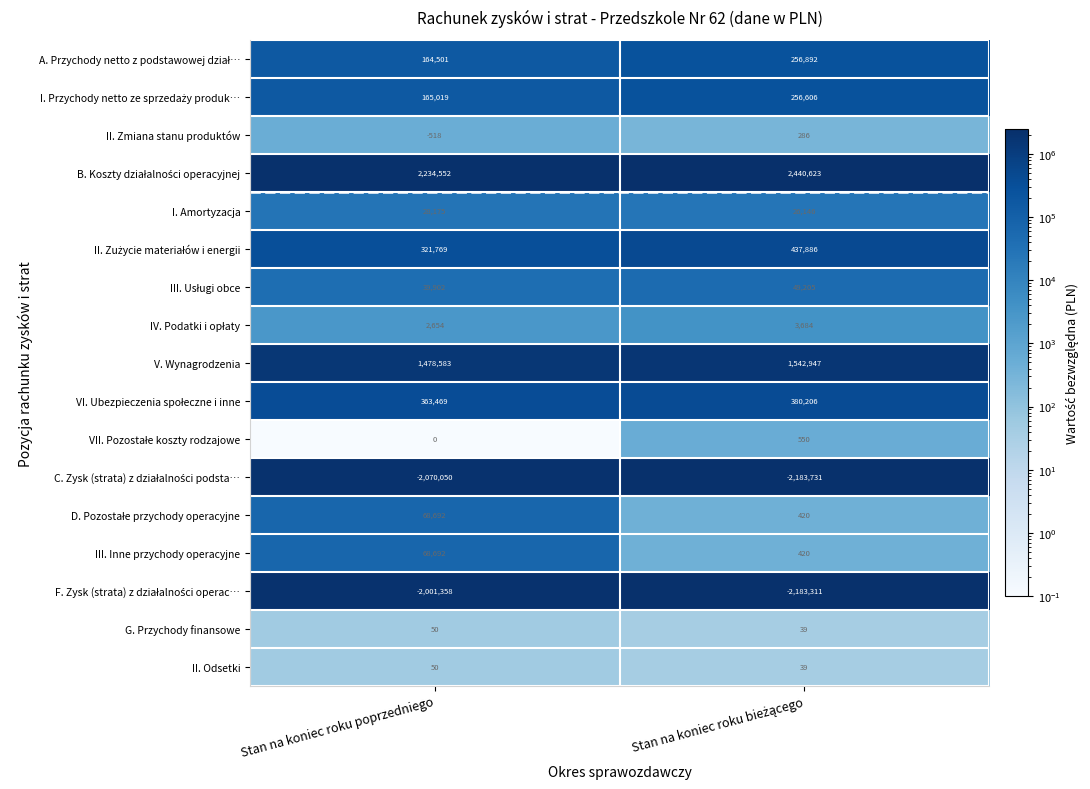

True or false: G. Przychody finansowe has a value of 50 at Stan na koniec roku poprzedniego.

True